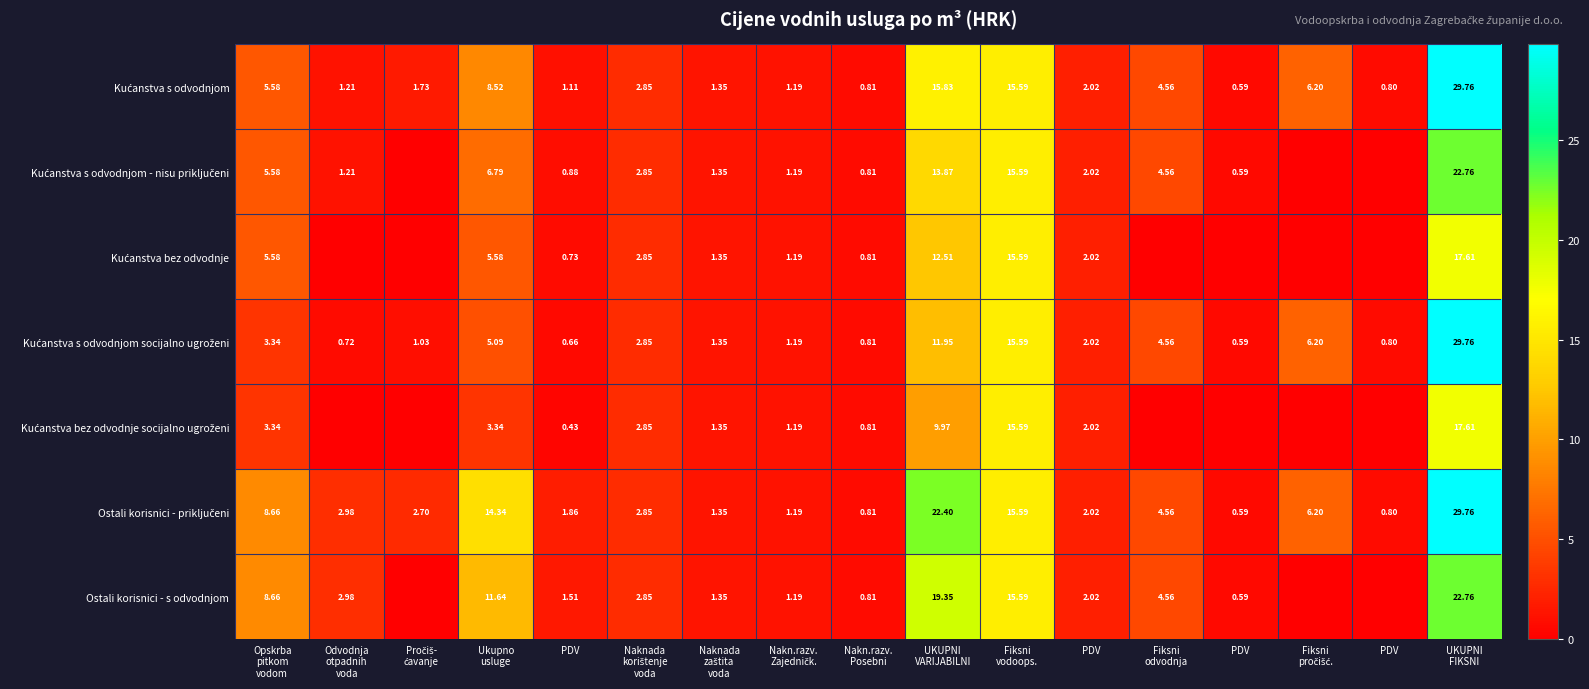

What is the average value of the Kućanstva bez odvodnje series?

3.9